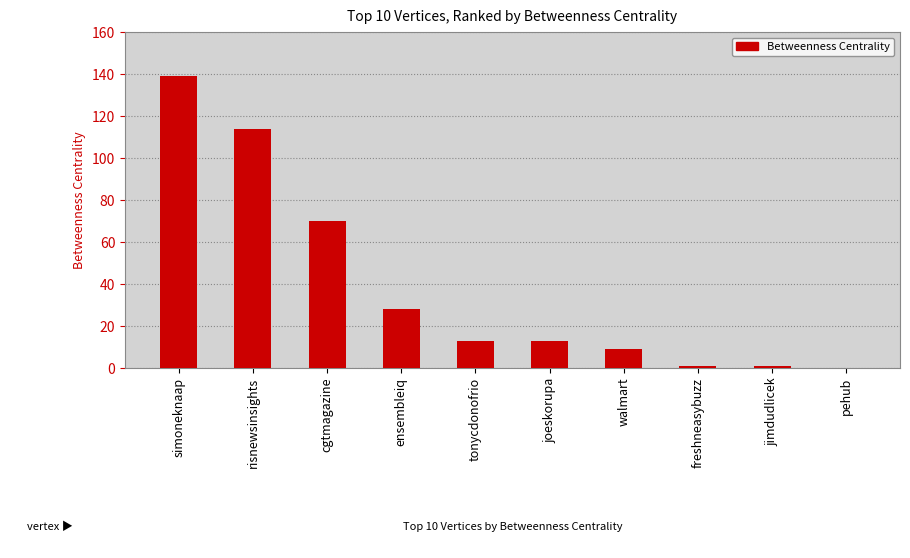

Reading right to left, what are all the values shown in this chart?

0	1	1	9	13	13	28	70	114	139